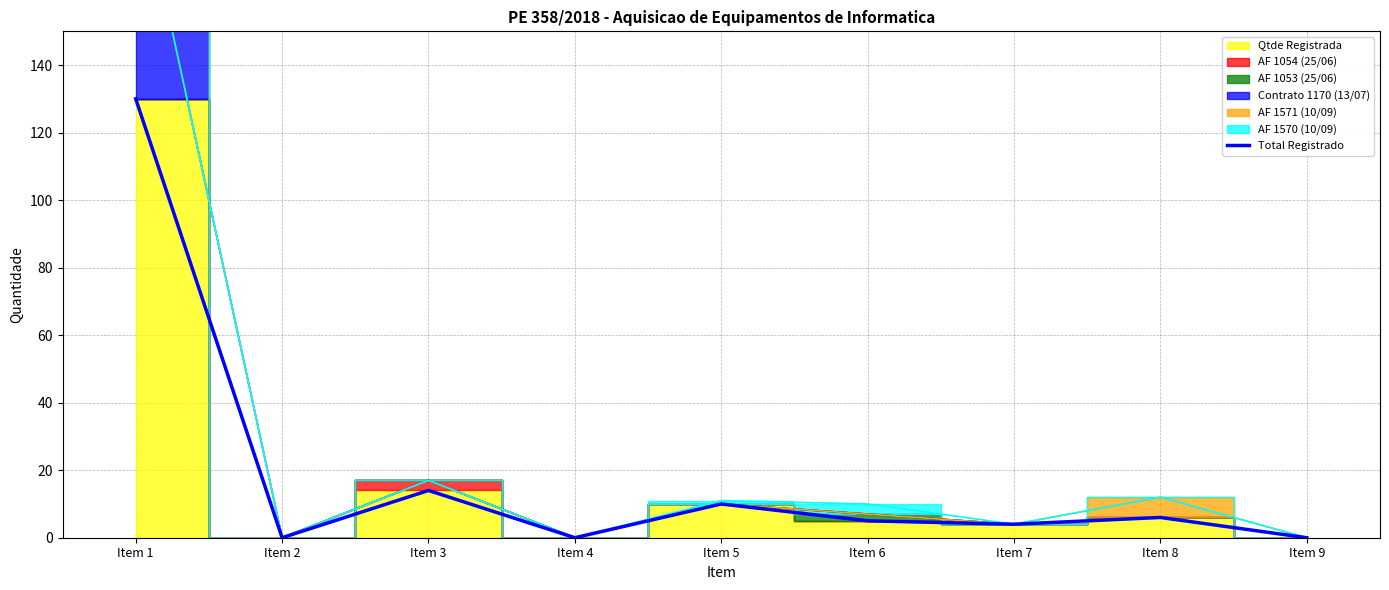

At which category does the chart reach its peak across all series?

Item 1